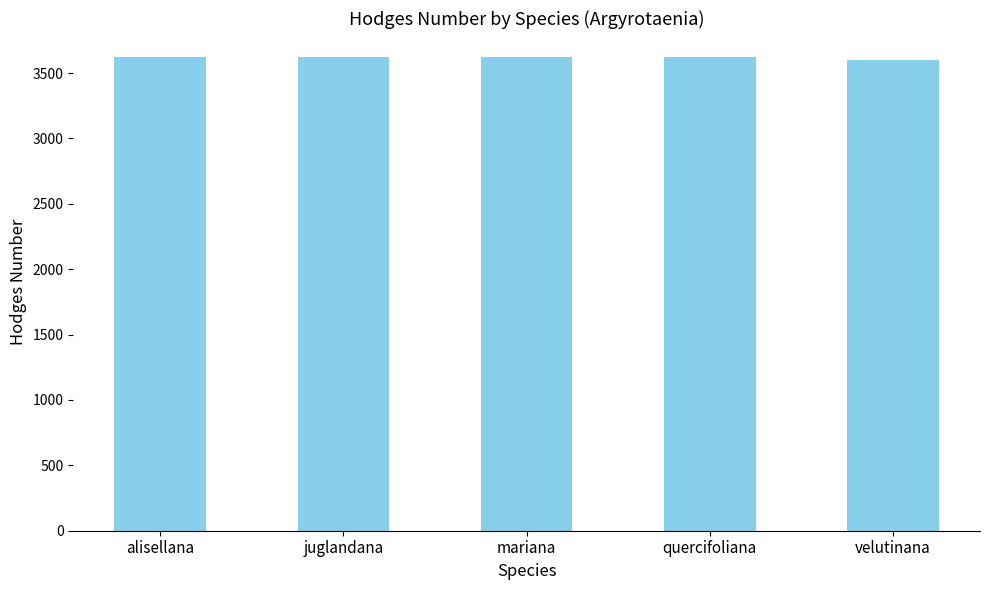

Are the bars grouped side by side (vs. stacked)?

No